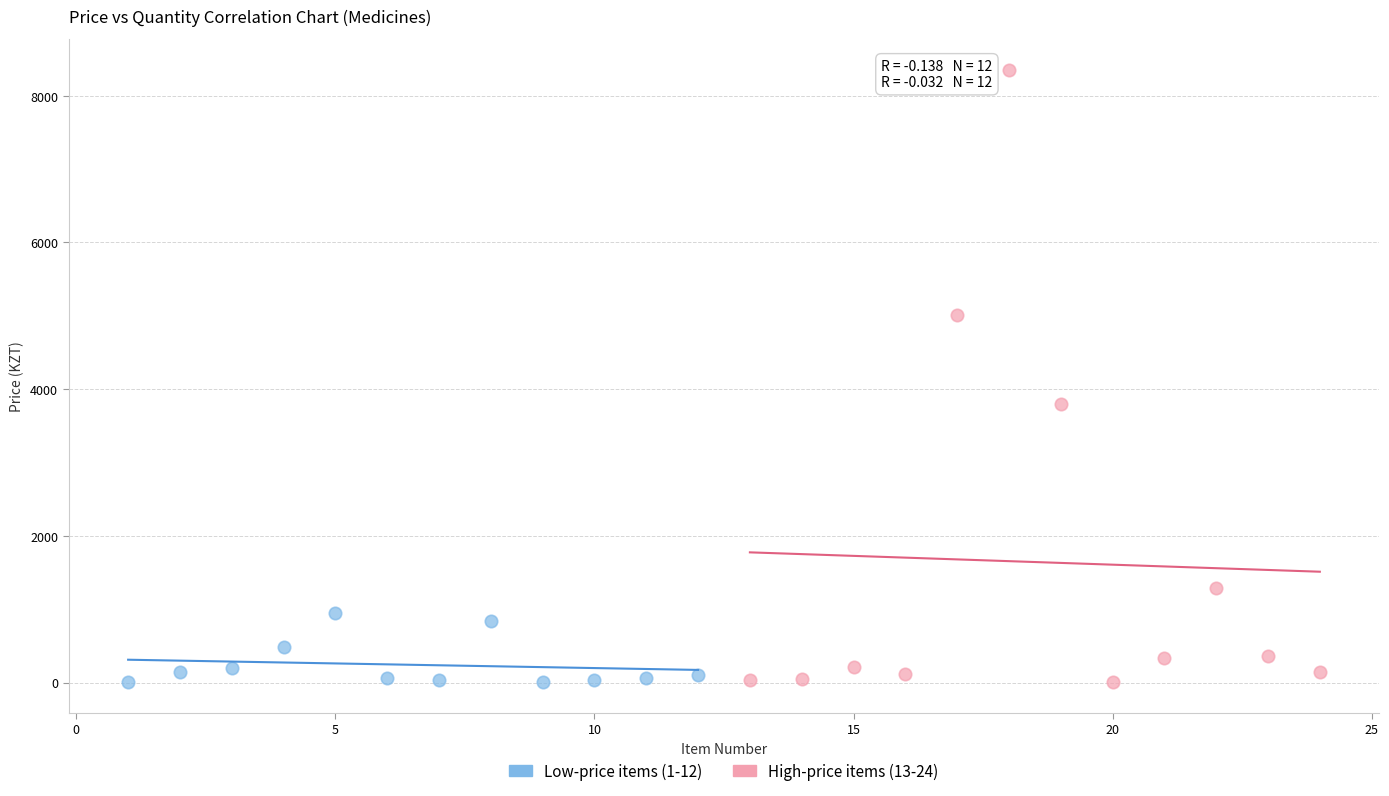

Which series contains the highest Y value?

High-price items (13-24)